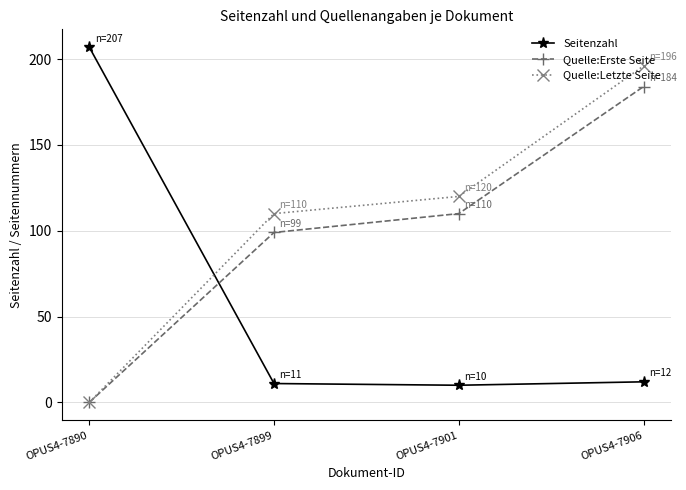

True or false: Seitenzahl has a value of 11 at OPUS4-7899.

True